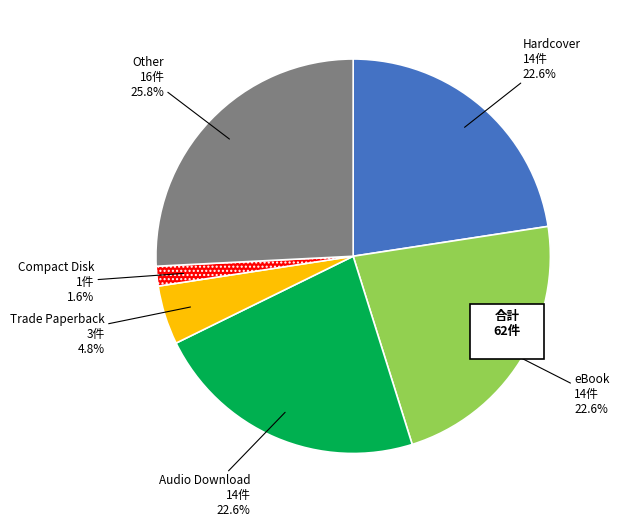

How many segments does this pie chart have?

6